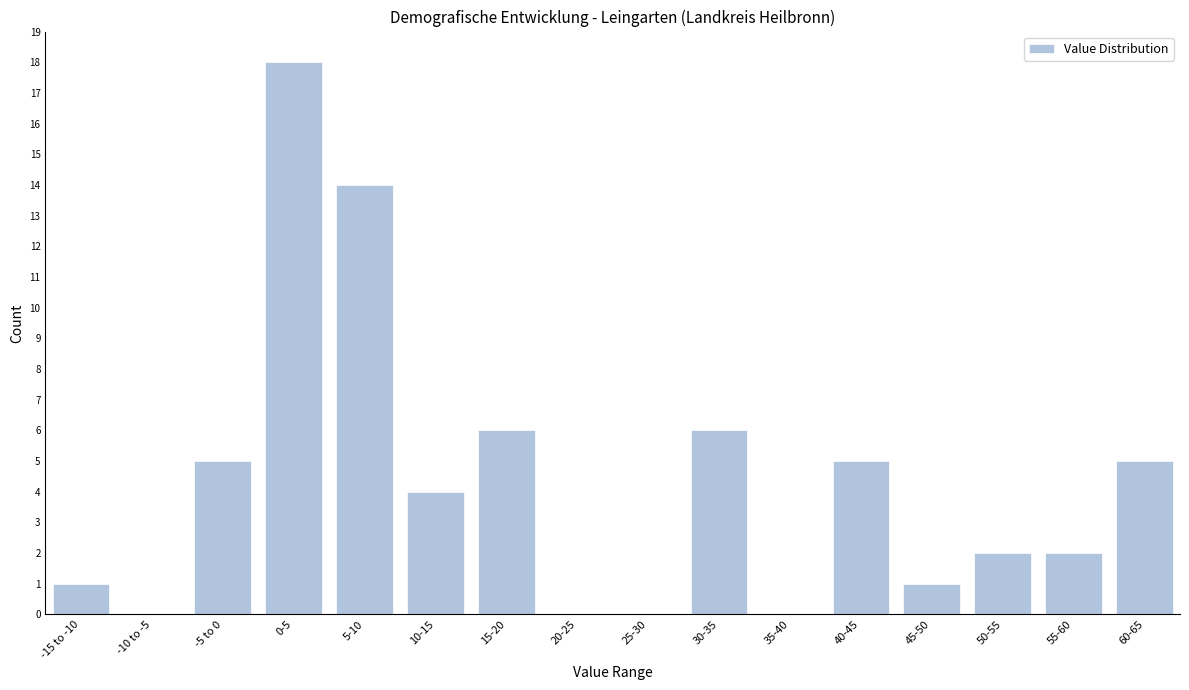

Reading right to left, transcribe all the data shown in this chart.

60-65=5	55-60=2	50-55=2	45-50=1	40-45=5	35-40=0	30-35=6	25-30=0	20-25=0	15-20=6	10-15=4	5-10=14	0-5=18	-5 to 0=5	-10 to -5=0	-15 to -10=1